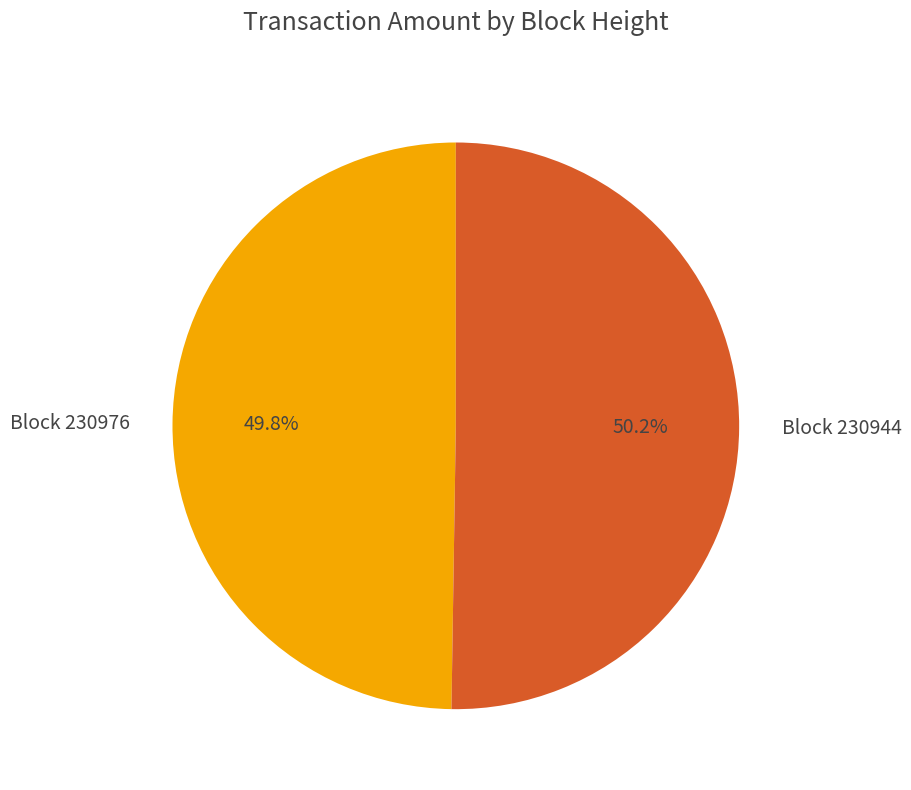

Does any single category account for the majority?

Yes